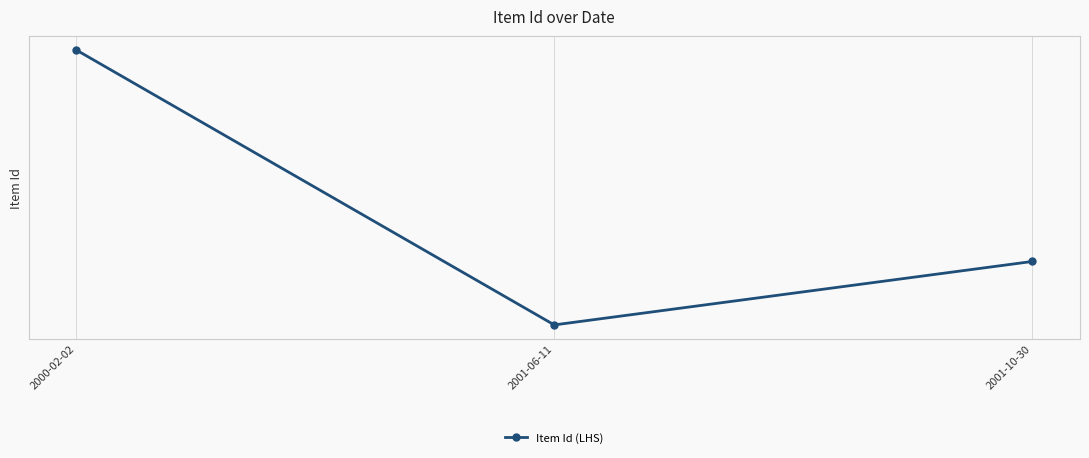

Which has a higher value, 2000-02-02 or 2001-10-30?

2000-02-02